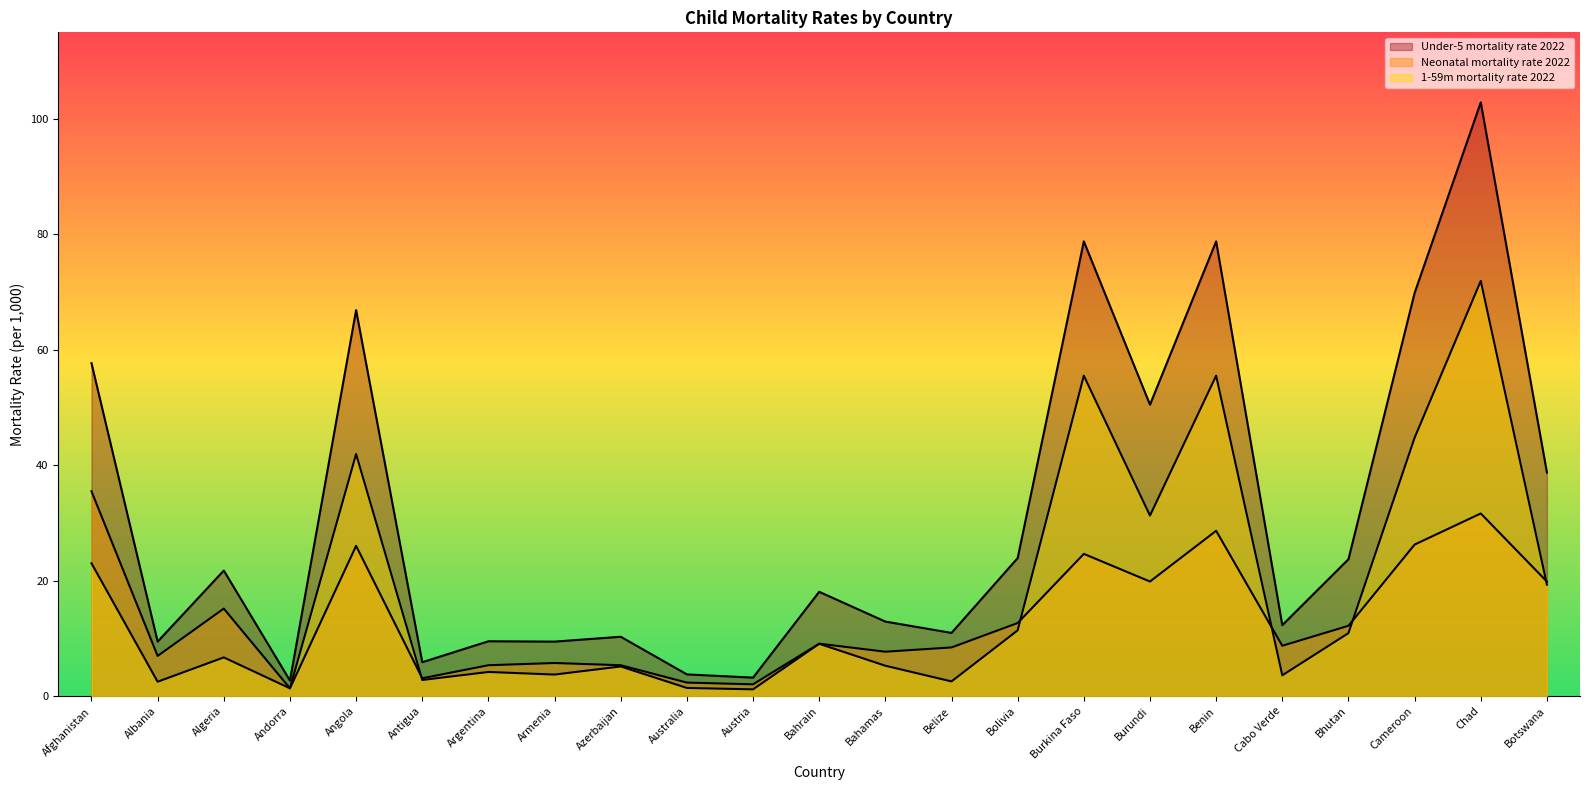

Which series has the largest range (max minus min)?

Under-5 mortality rate 2022